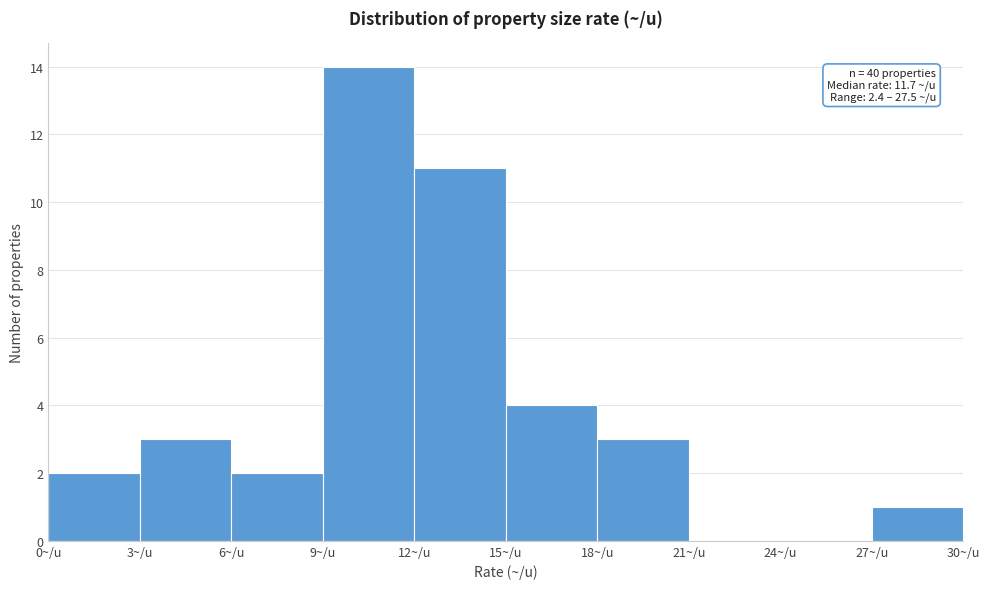

Over which range of the x-axis is the bar tallest?

9 to 12